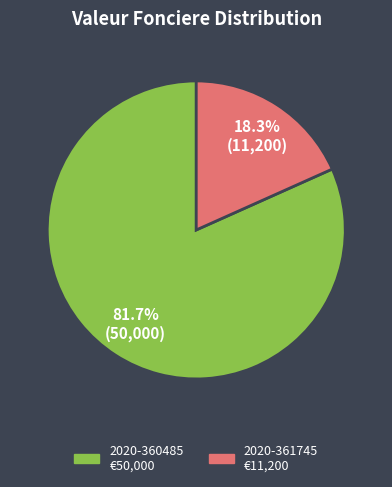

To the nearest percent, what is the average slice percentage?

50%